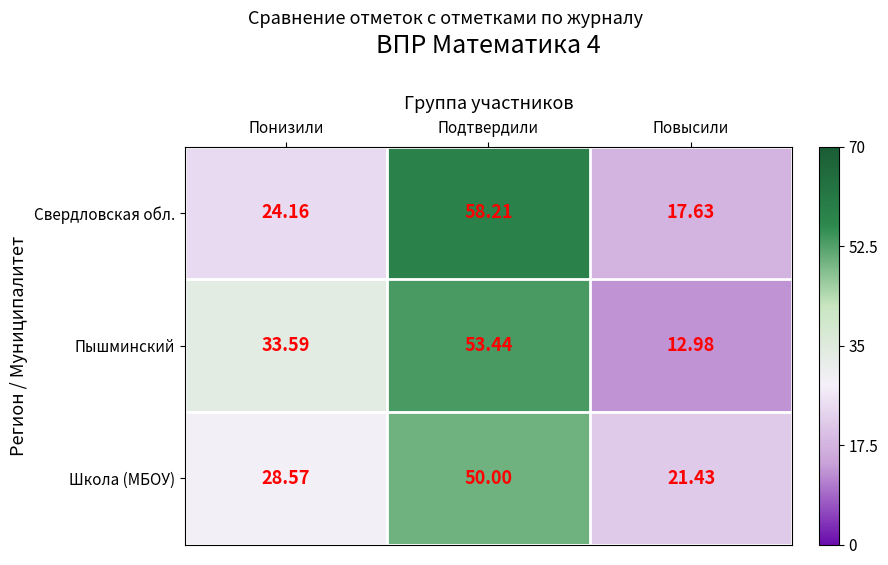

Rank the series by their maximum value, from highest to lowest.

Свердловская обл., Пышминский, Школа (МБОУ)